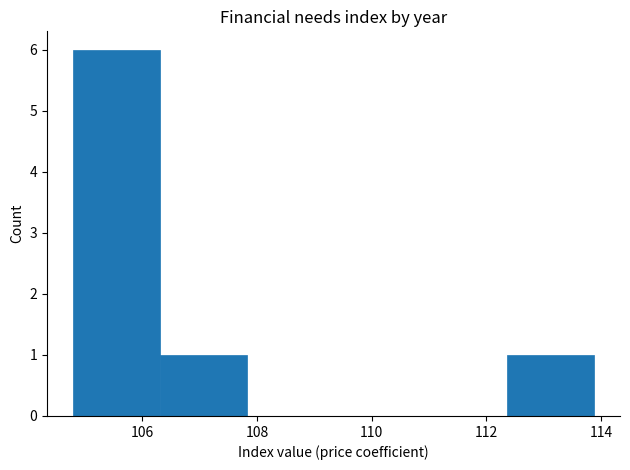

Over which range of the x-axis is the bar tallest?

104.8 to 106.4